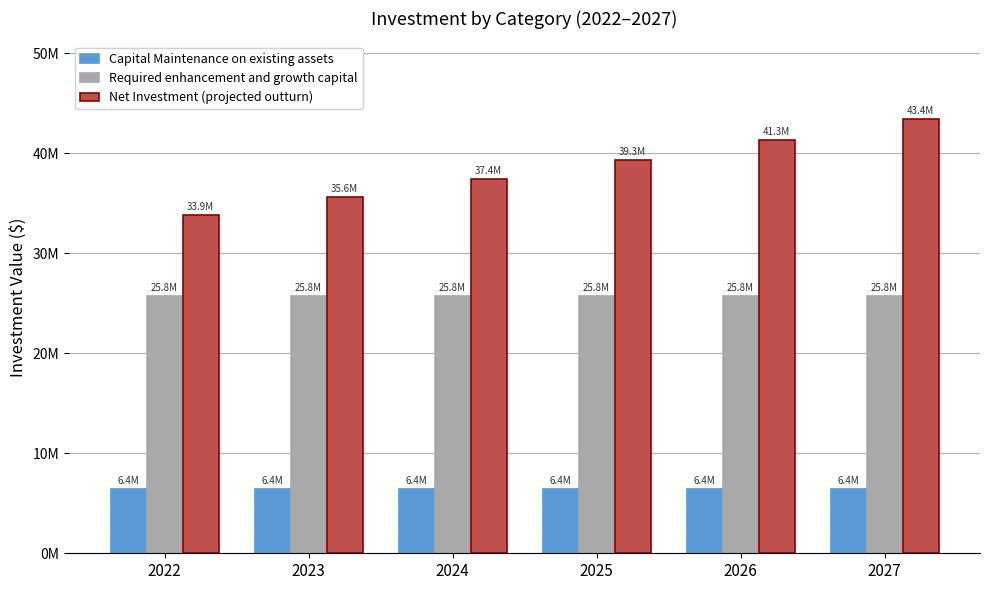

Between 2027 and 2026, which is larger?

2027